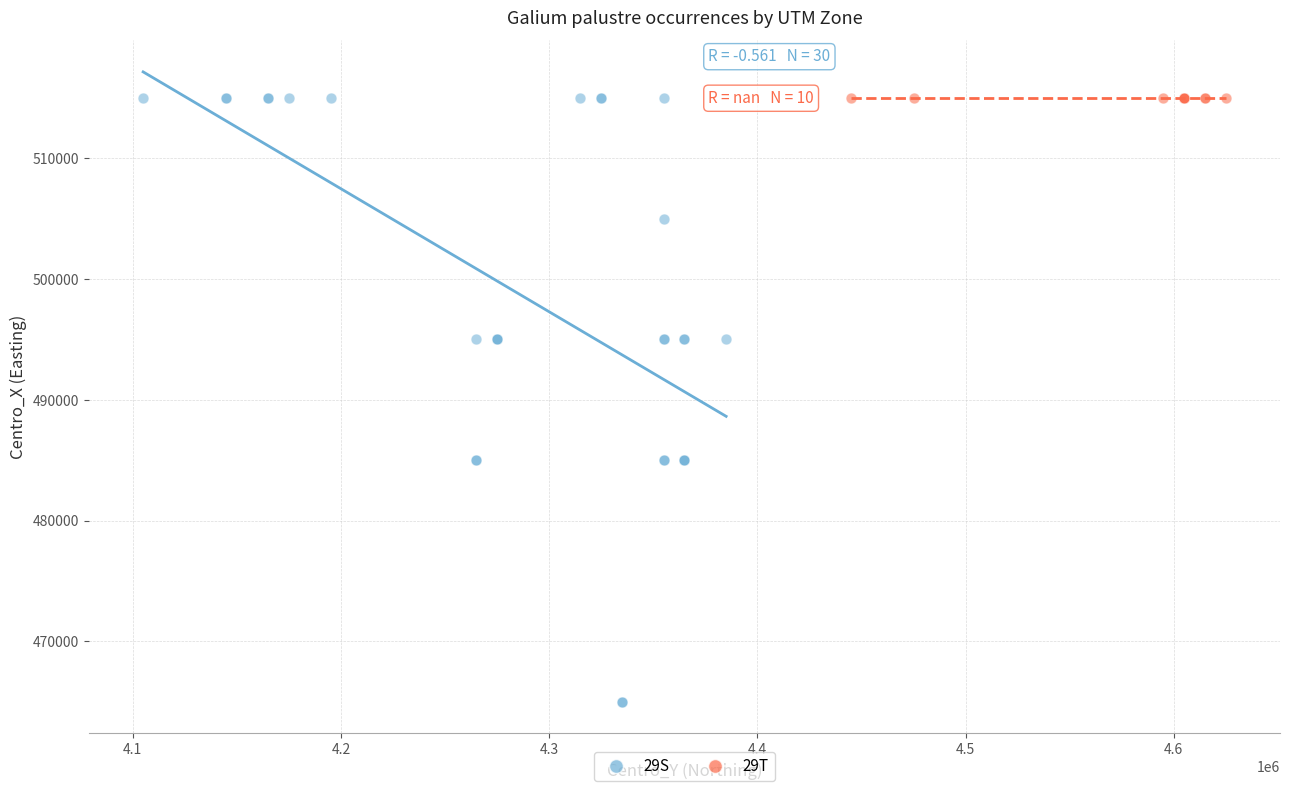

Which series reaches the minimum Y coordinate?

29S